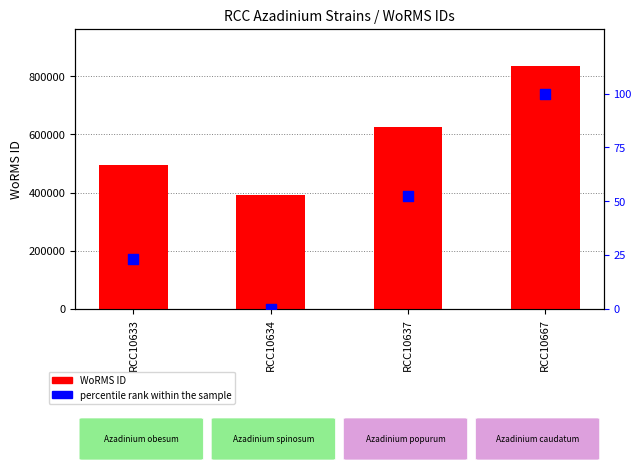

Is the value of WoRMS ID at RCC10634 greater than the value of percentile rank within the sample at RCC10634?

Yes